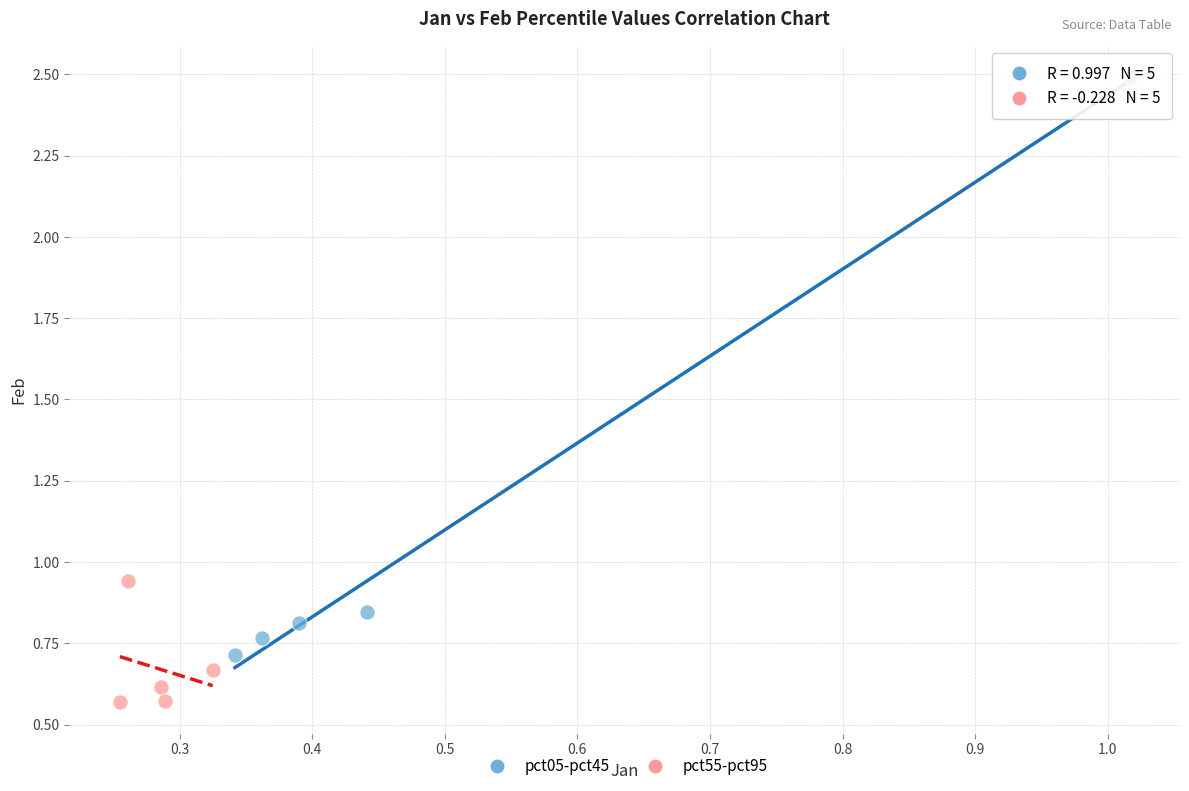

Which series contains the lowest Y value?

pct55-pct95